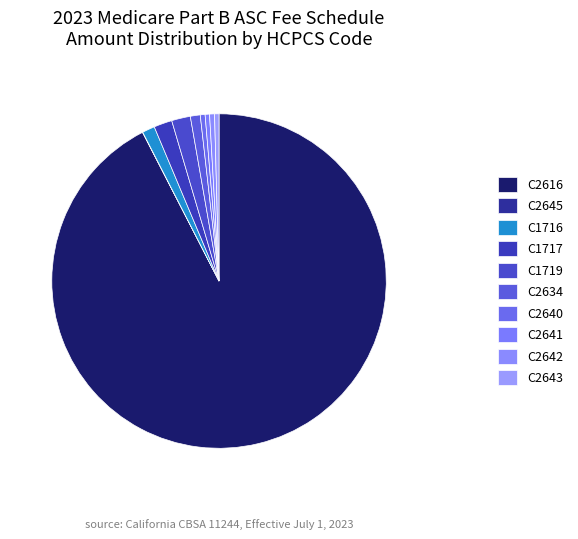

Does C2640 account for over 50% of the chart?

No